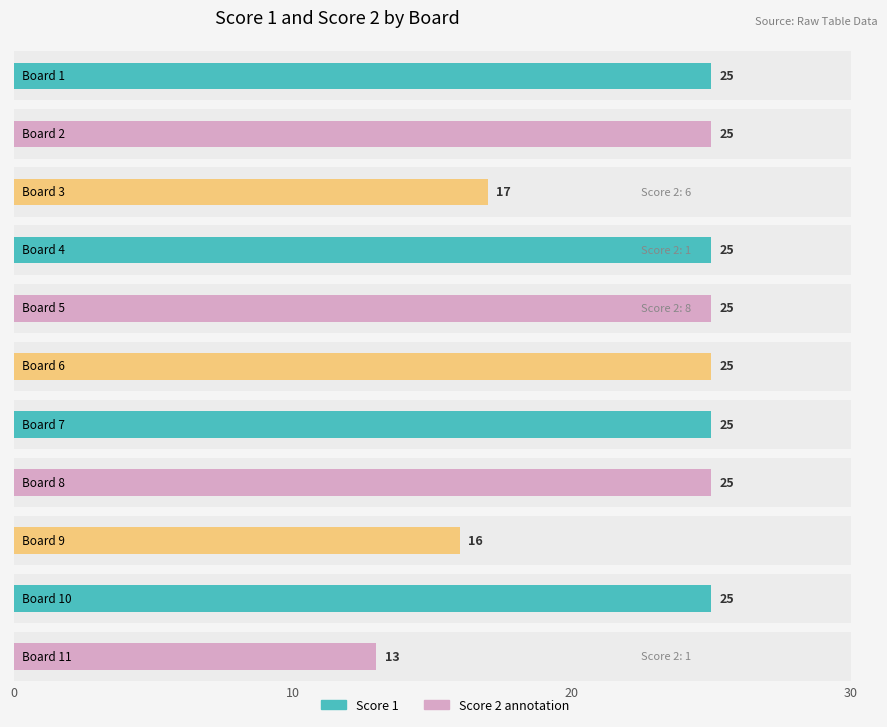

At which category is the sum across all series the highest?

Board 5